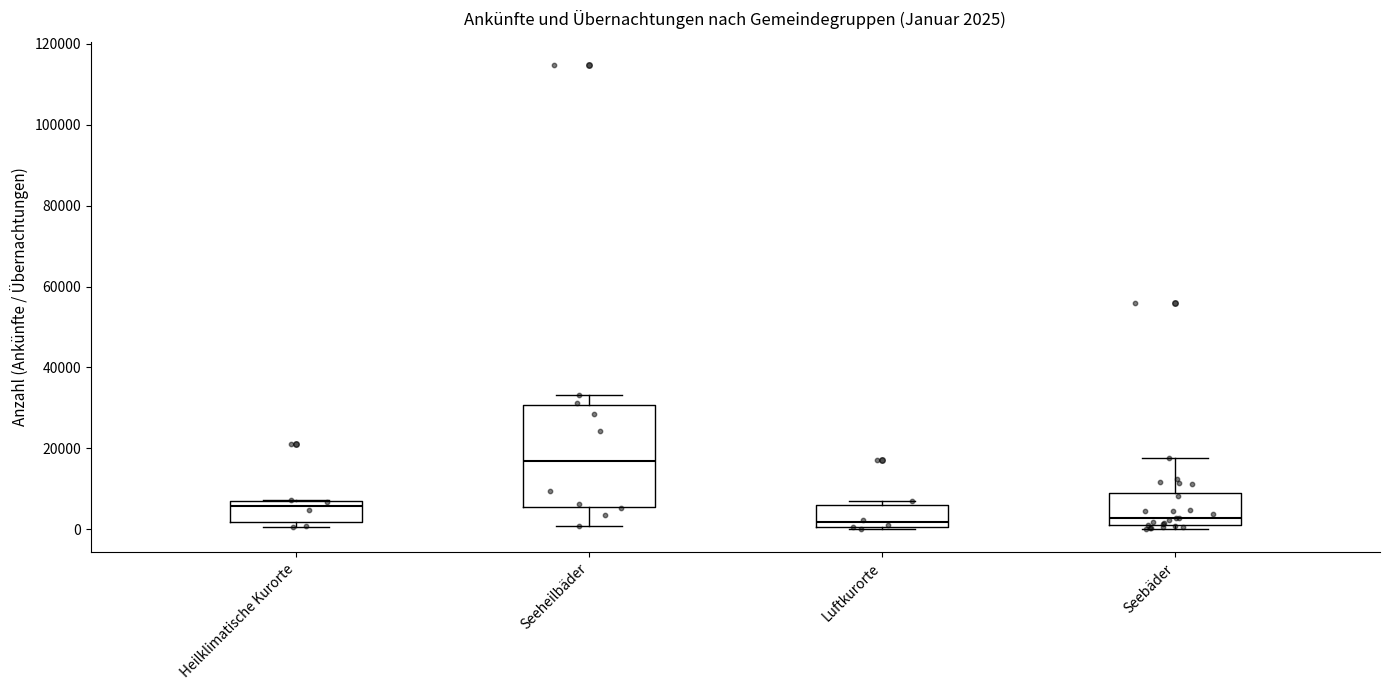

Which box is the tallest, from its lower edge to its upper edge?

Seeheilbäder